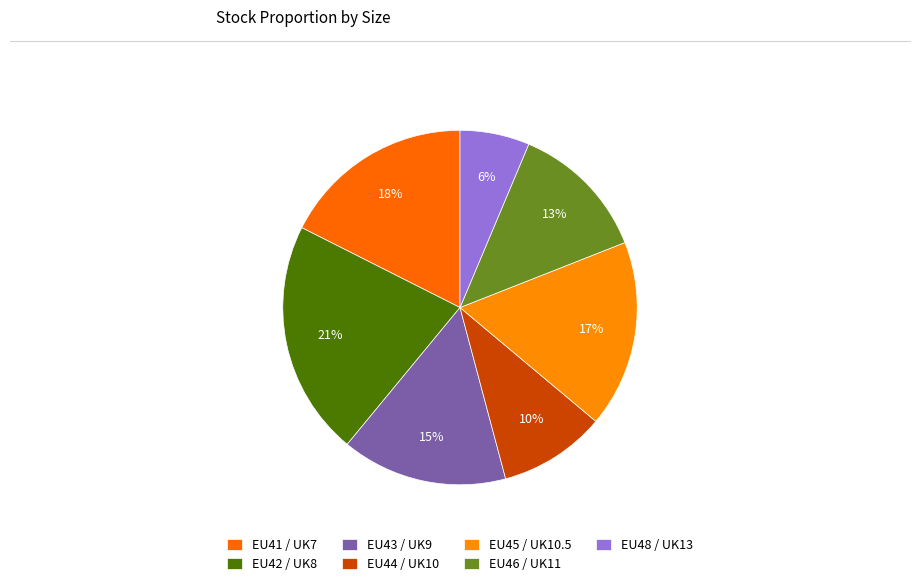

To the nearest percent, what percentage of the pie is EU43 / UK9?

15%